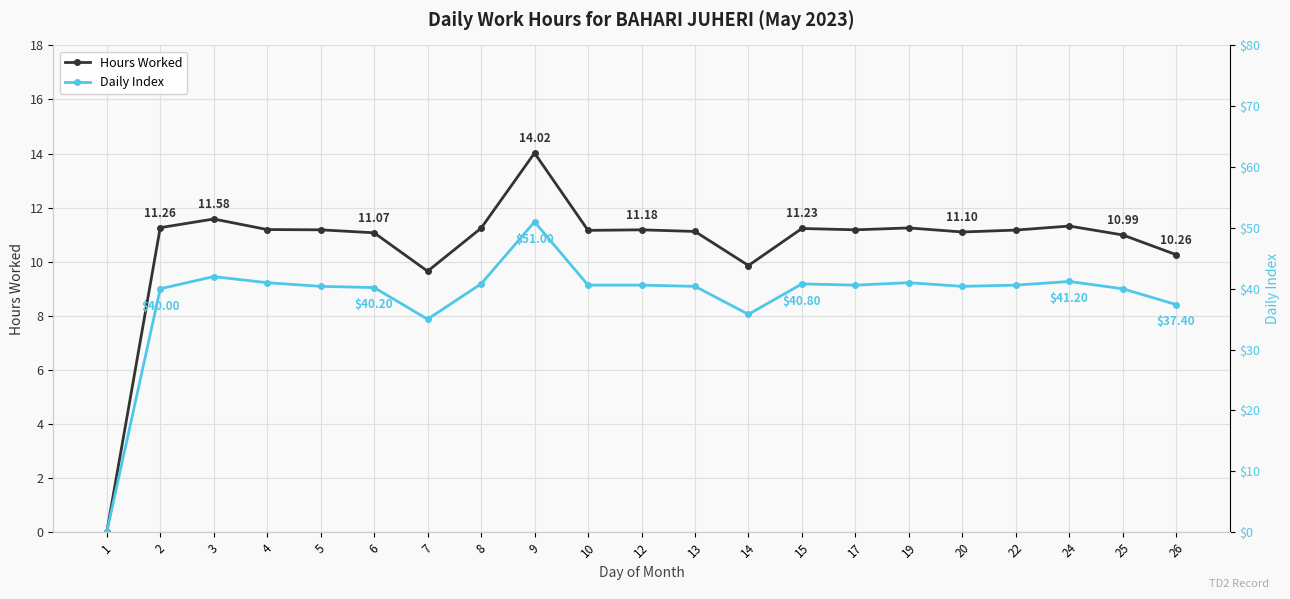

Does the chart display data point markers on the line(s)?

Yes